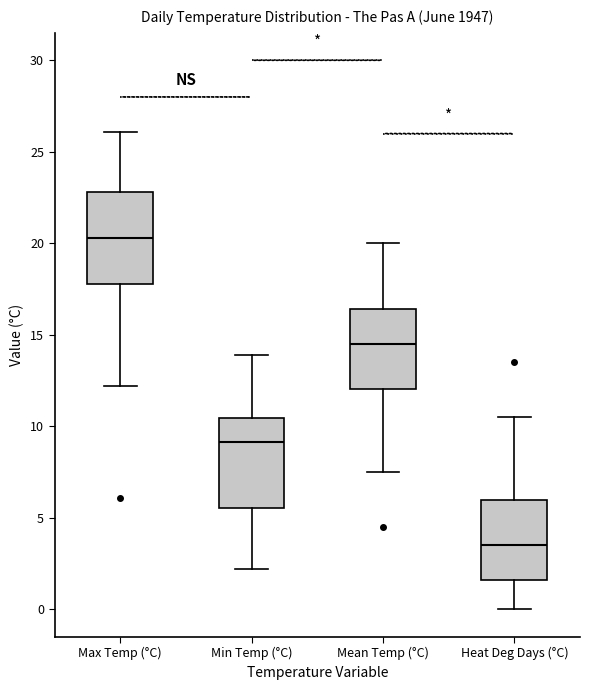

Where does the lower whisker of the box for Max Temp (°C) end on the y-axis? The values are not printed on the chart, so give them approximately, as read against the axis.

12.0